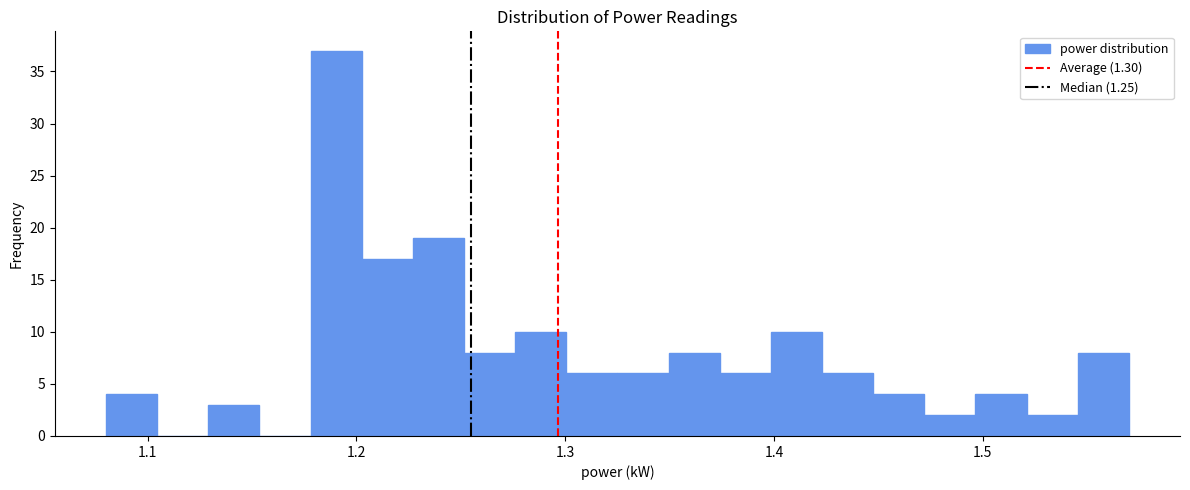

Around what value on the x-axis is the tallest bar? Give the approximate position of its centre, as read against the axis.

1.19